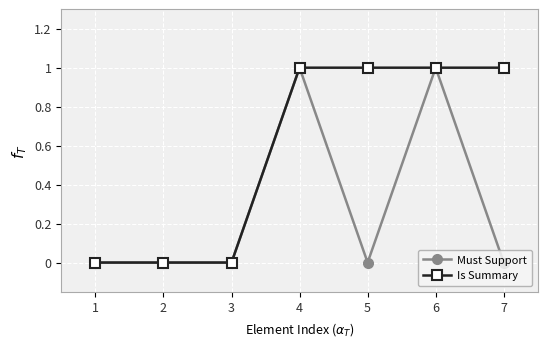

Reading left to right, extract all data points from this chart.

Must Support: 0	0	0	1	0	1	0
Is Summary: 0	0	0	1	1	1	1